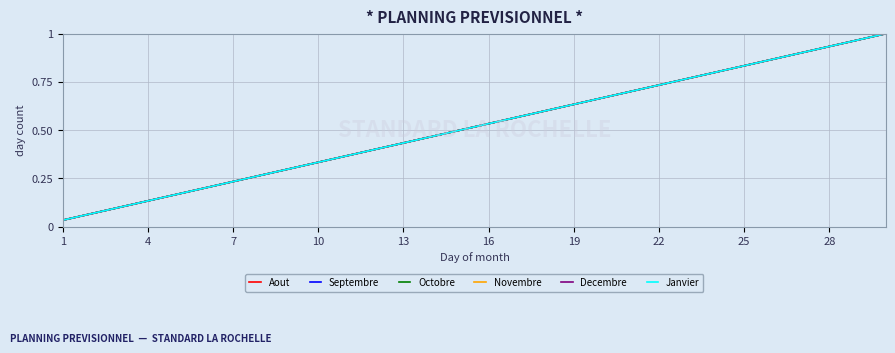

Does the chart display data point markers on the line(s)?

No